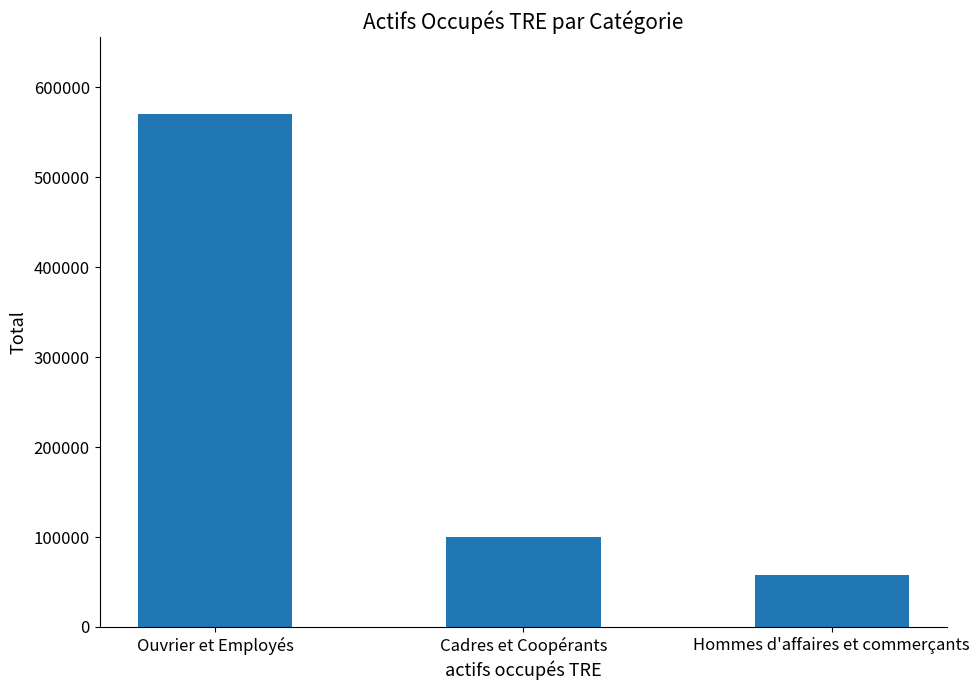

What is the difference between the maximum and minimum values?

512959